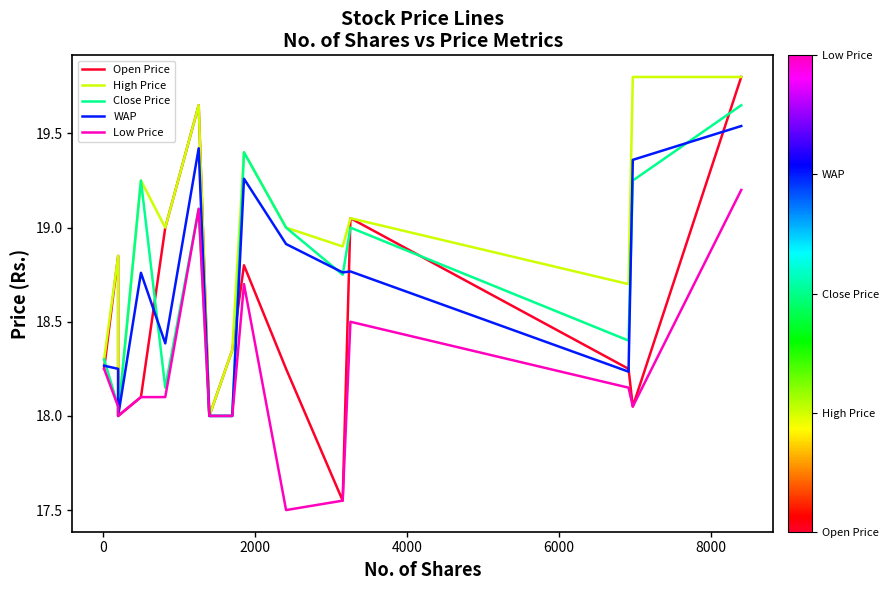

How many lines are shown in the chart?

5